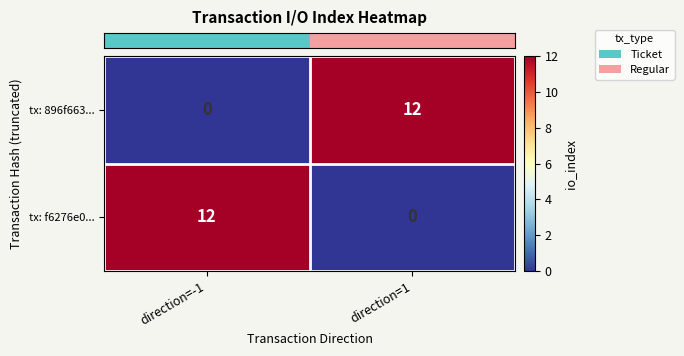

At how many categories does at least one series exceed 7?

2